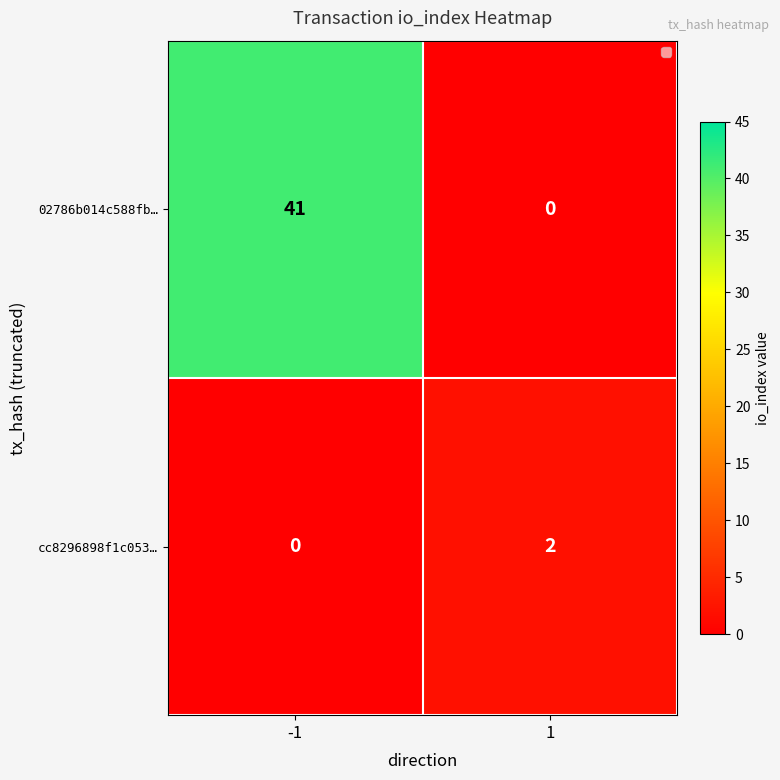

Count the number of categories in the chart.

2